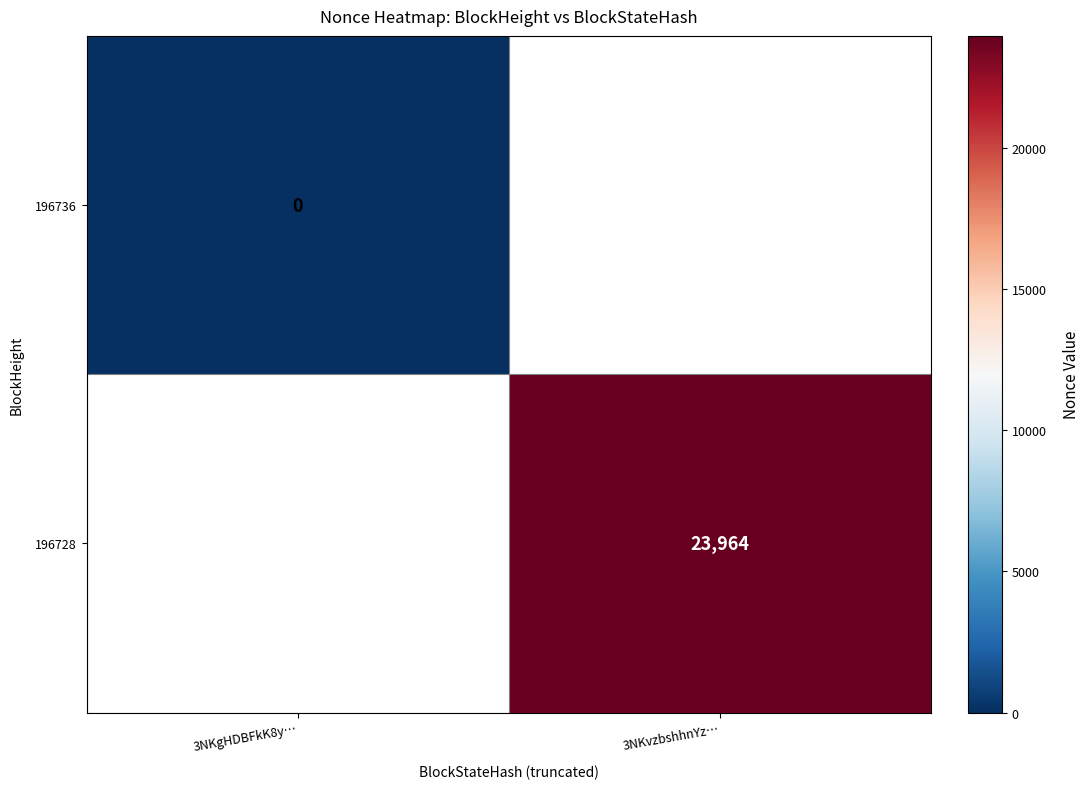

The 196736 series shows 0.0 at 3NKgHDBFkK8y…. True or false?

True